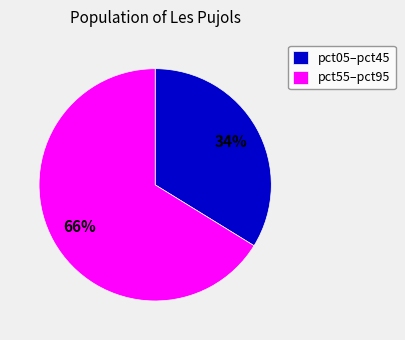

True or false: pct55–pct95 accounts for 66% of the total.

True